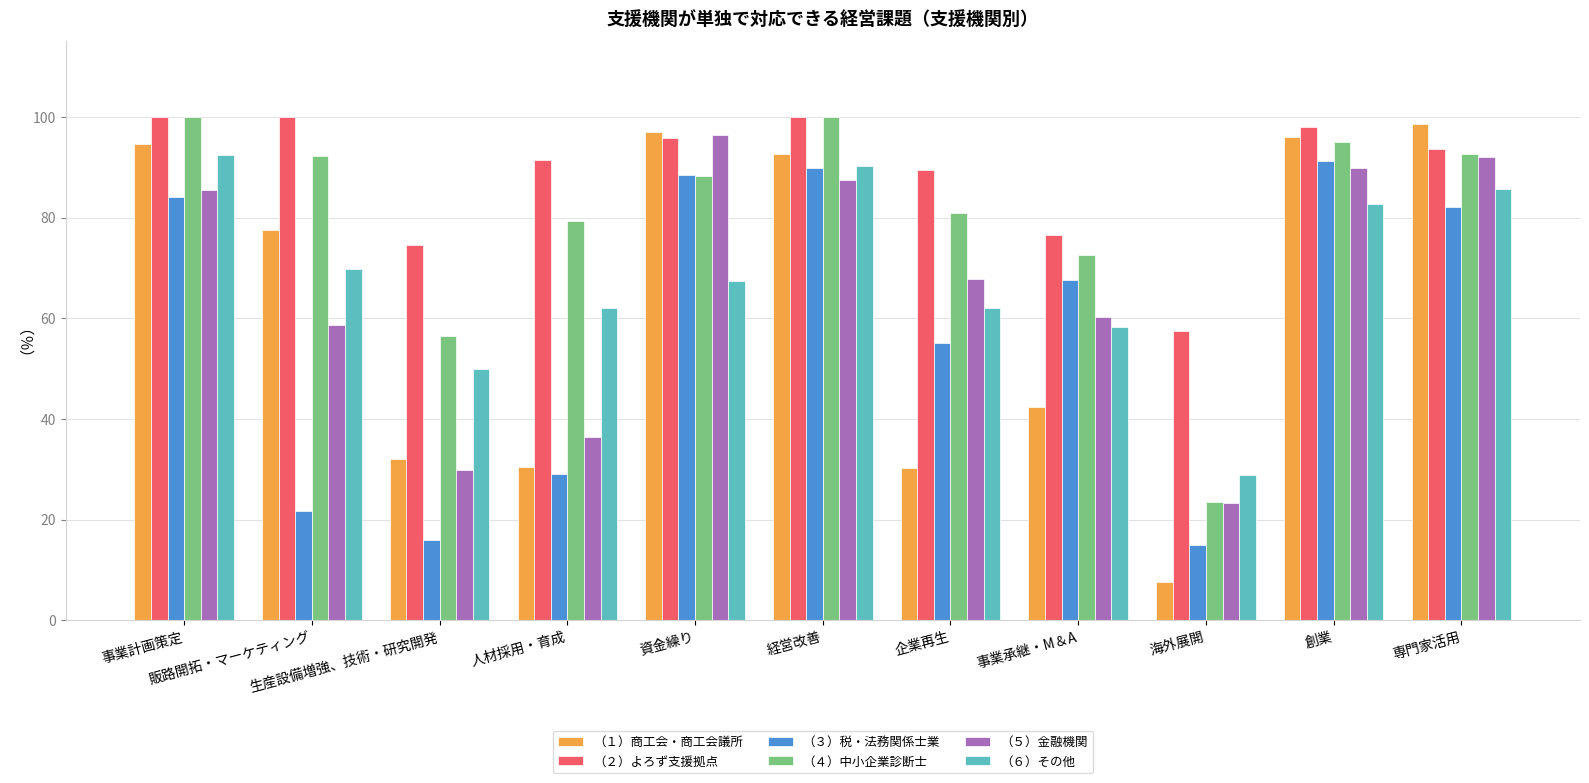

What is the lowest value of the （２）よろず支援拠点 series?

57.4